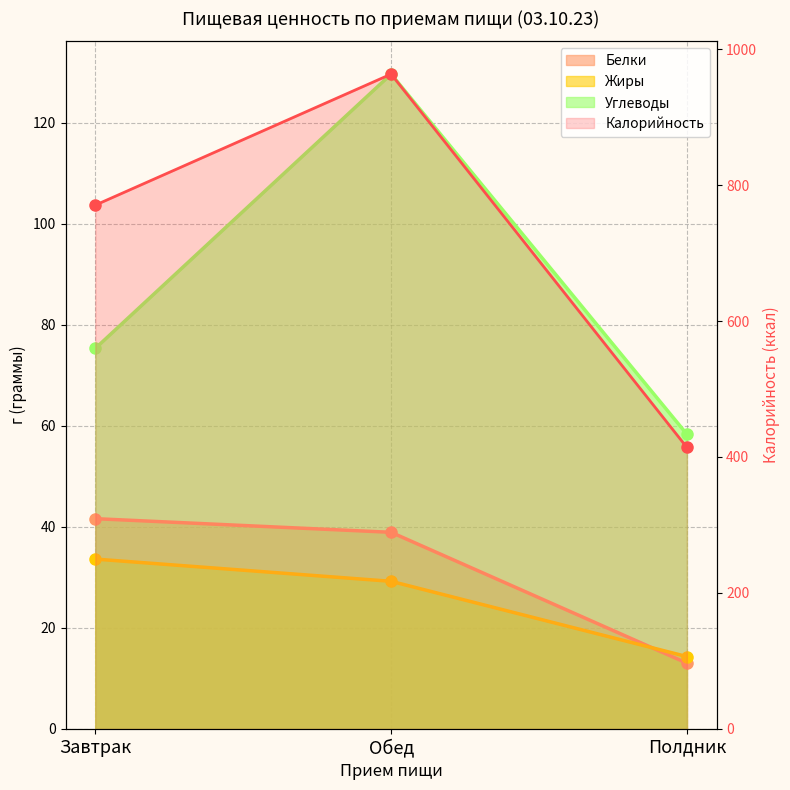

How many lines are shown in the chart?

4